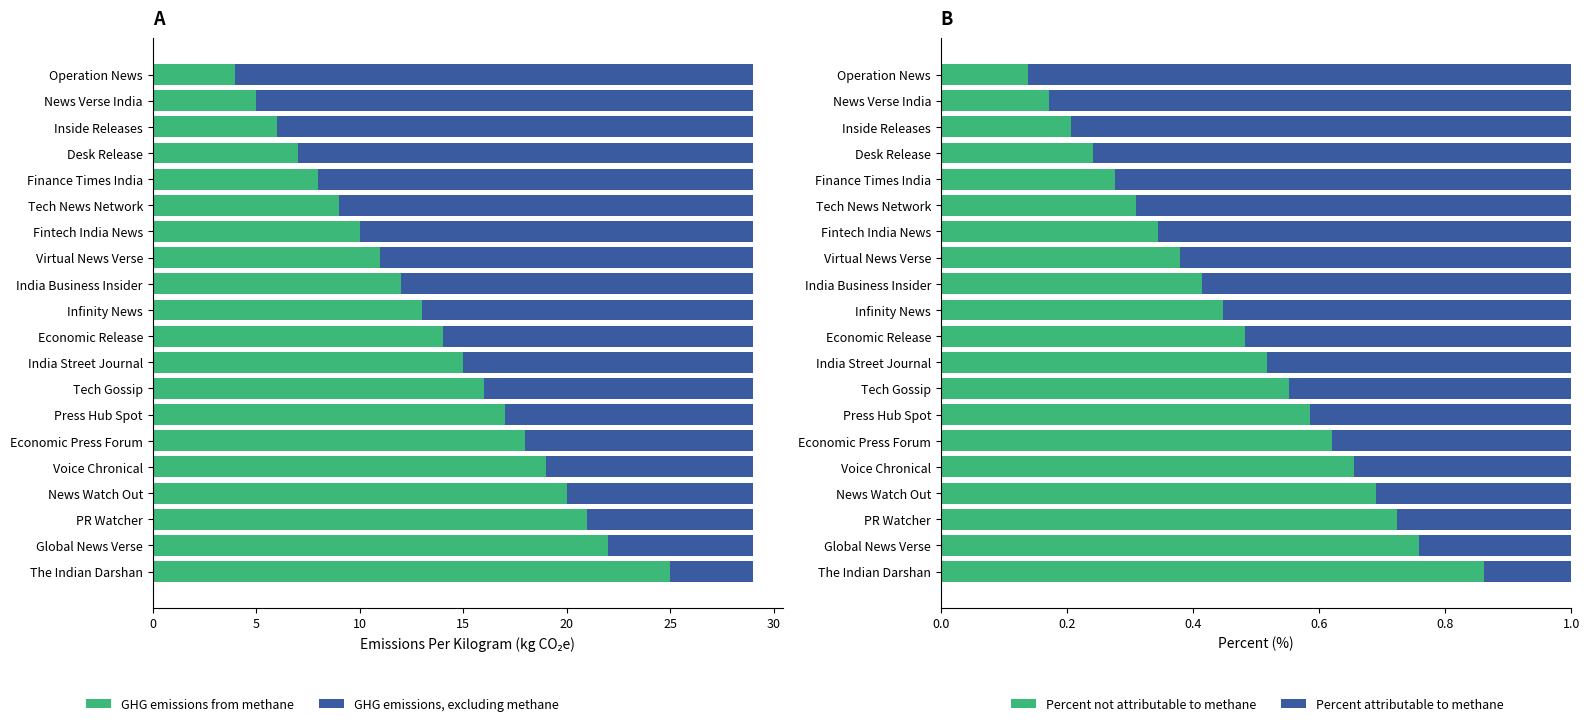

How many groups of bars are there?

20